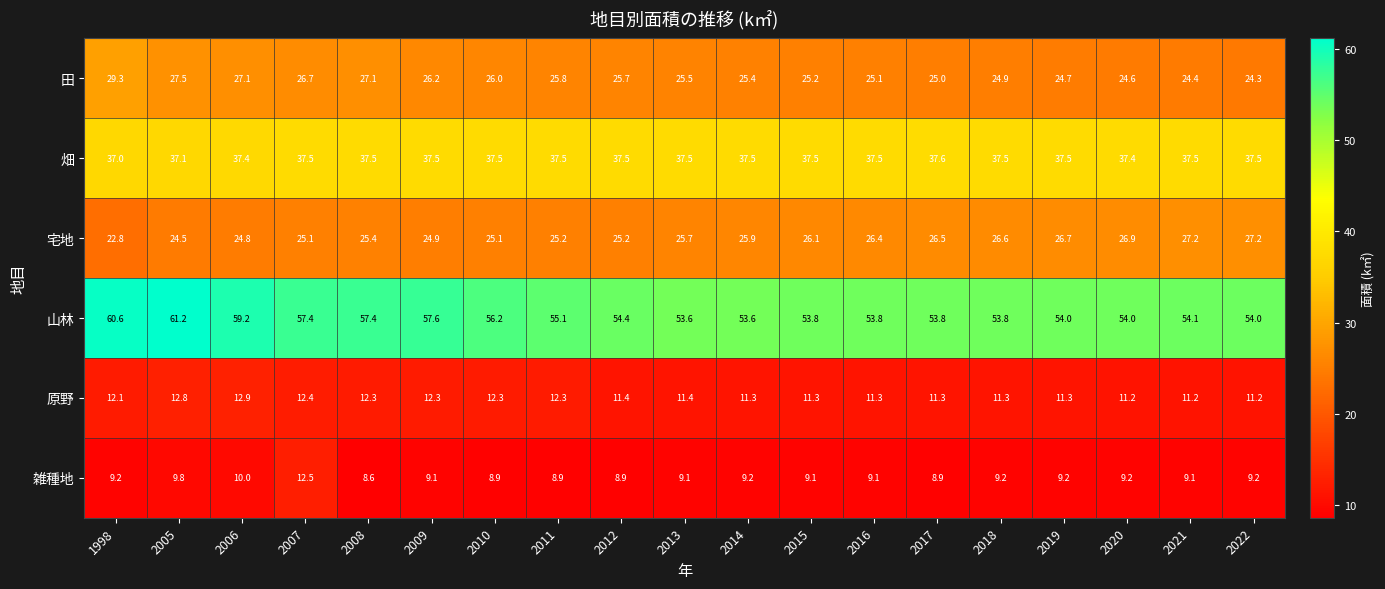

What is the lowest value of the 雑種地 series?

8.6